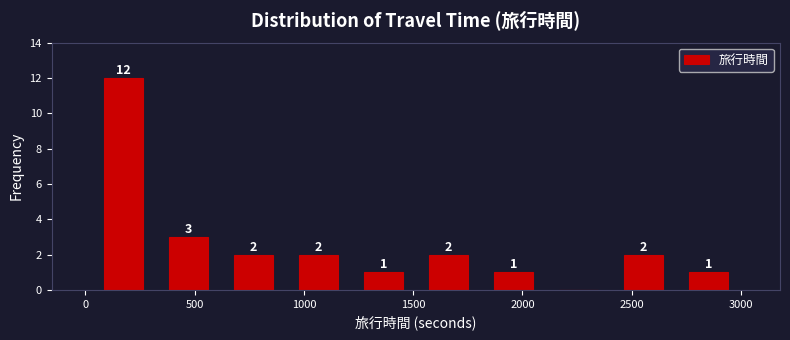

Which range on the x-axis has the tallest bar?

0 to 300